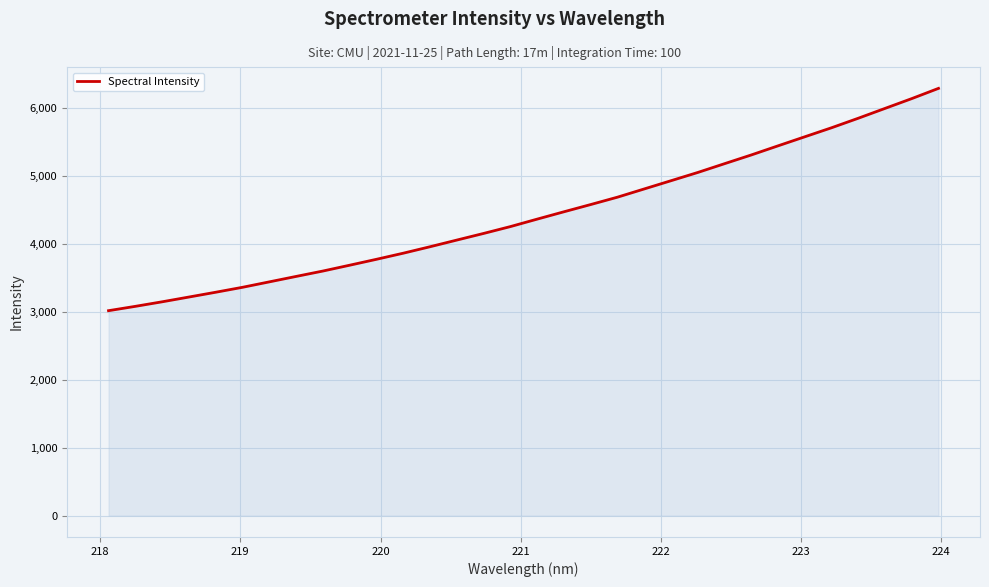

What is the smallest value displayed?

3016.6